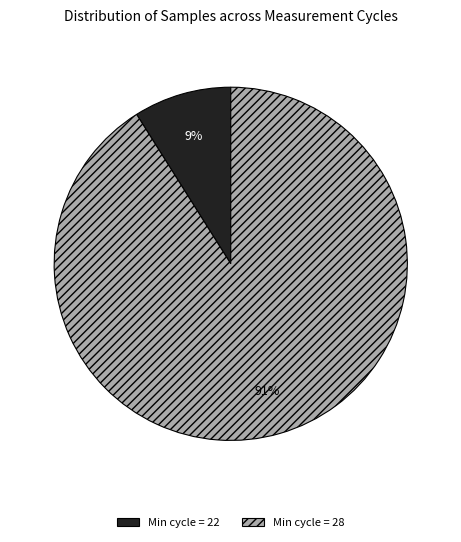

Between Min cycle = 22 and Min cycle = 28, which is larger?

Min cycle = 28